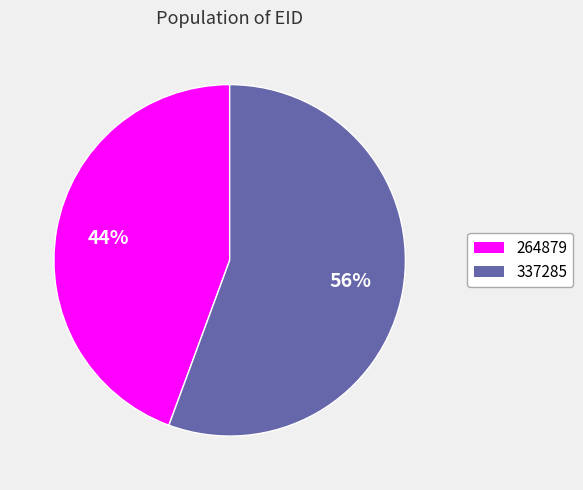

What percentage is the 337285 slice, to the nearest percent?

56%